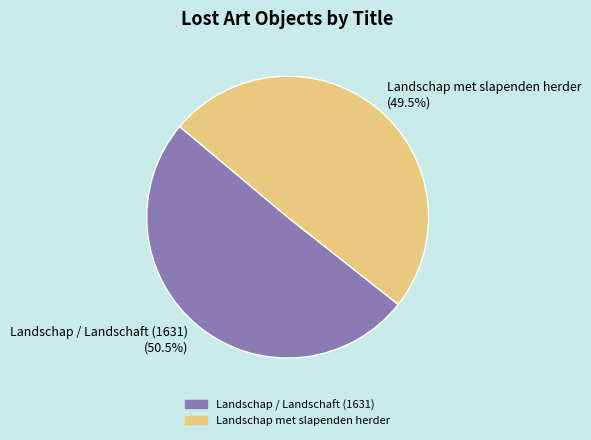

To the nearest percent, what is the difference between the Landschap / Landschaft (1631) and Landschap met slapenden herder slice percentages?

1%